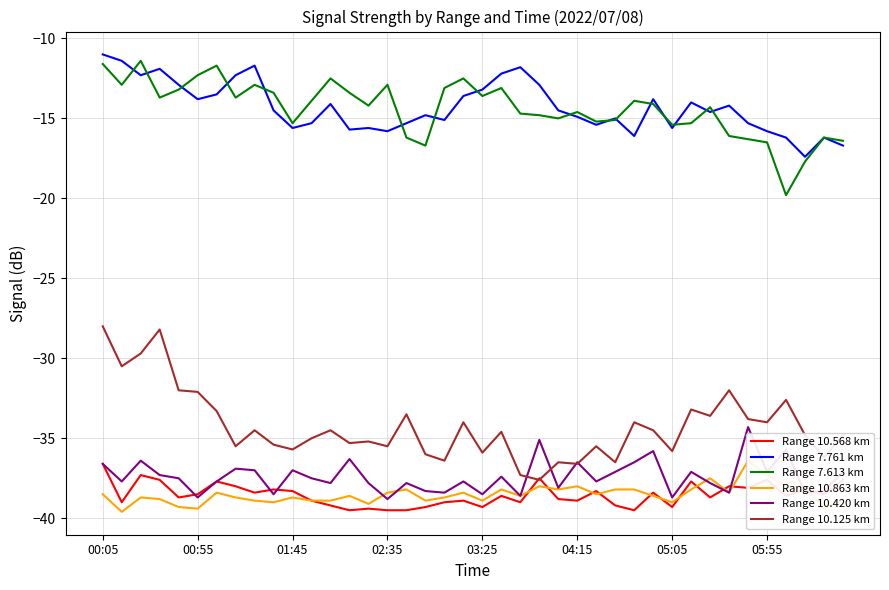

Which category has the highest value in the Range 10.568 km series?

00:05